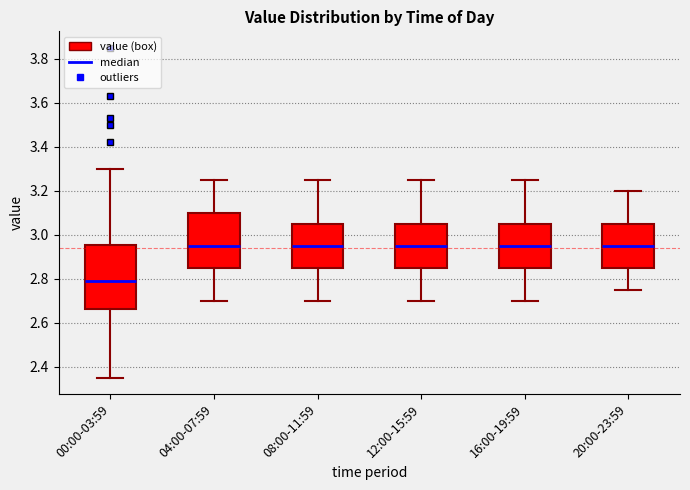

Reading left to right, read every box against the y-axis: the position of its median line, the range the box covers, and the ends of its whiskers. The values are not printed on the chart, so give them approximately, as read against the axis.

00:00-03:59: median 2.80, box 2.66 to 2.96, whiskers 2.36 to 3.30
04:00-07:59: median 2.96, box 2.86 to 3.10, whiskers 2.70 to 3.26
08:00-11:59: median 2.96, box 2.86 to 3.06, whiskers 2.70 to 3.26
12:00-15:59: median 2.96, box 2.86 to 3.06, whiskers 2.70 to 3.26
16:00-19:59: median 2.96, box 2.86 to 3.06, whiskers 2.70 to 3.26
20:00-23:59: median 2.96, box 2.86 to 3.06, whiskers 2.76 to 3.20